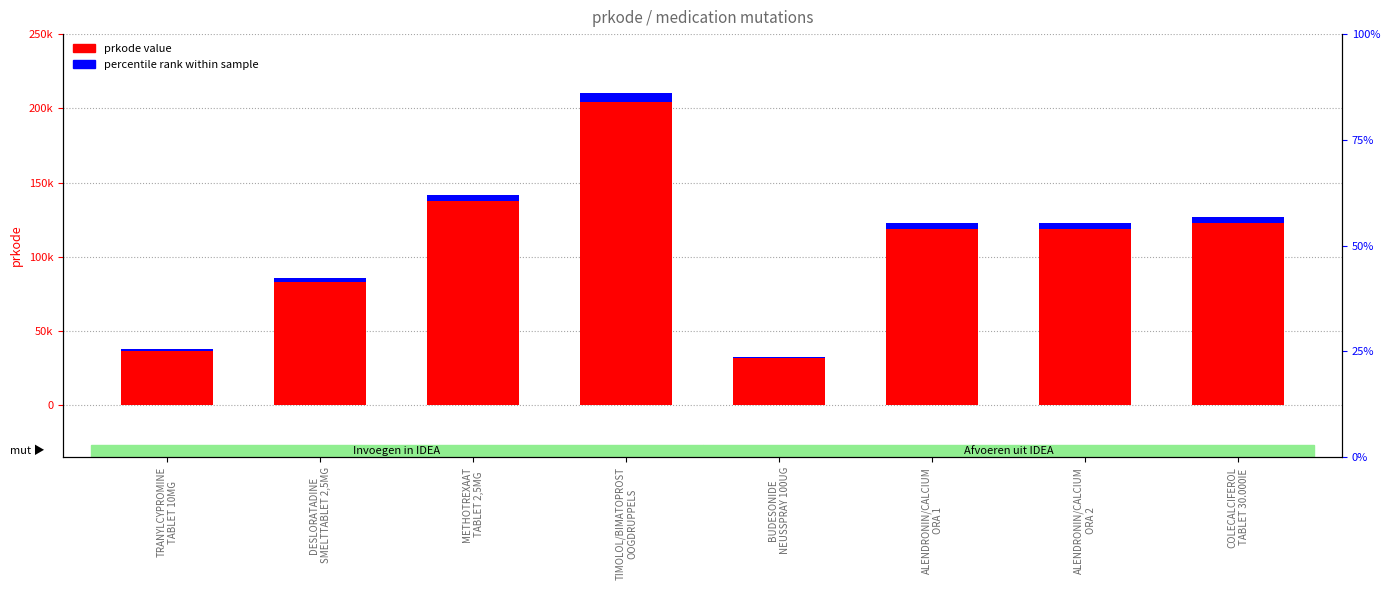

How many values exceed 141631?

1